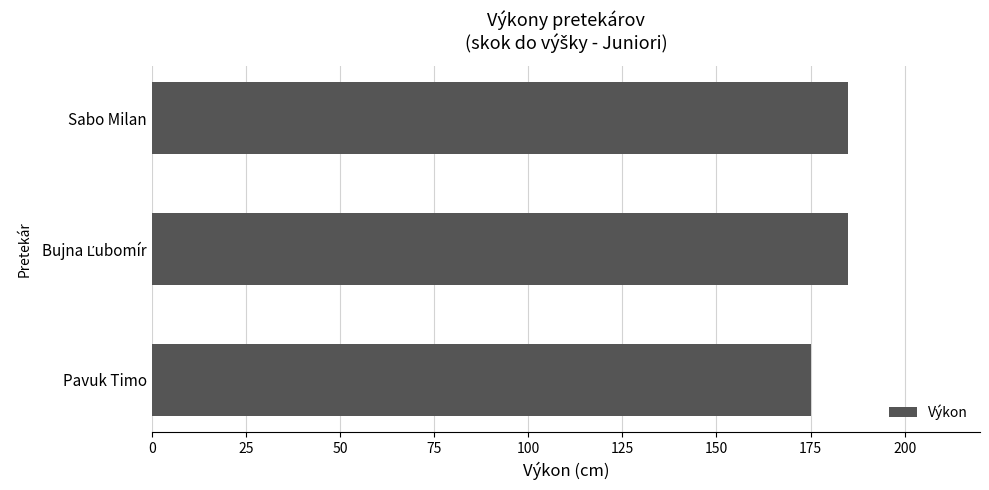

What is the smallest value displayed?

175